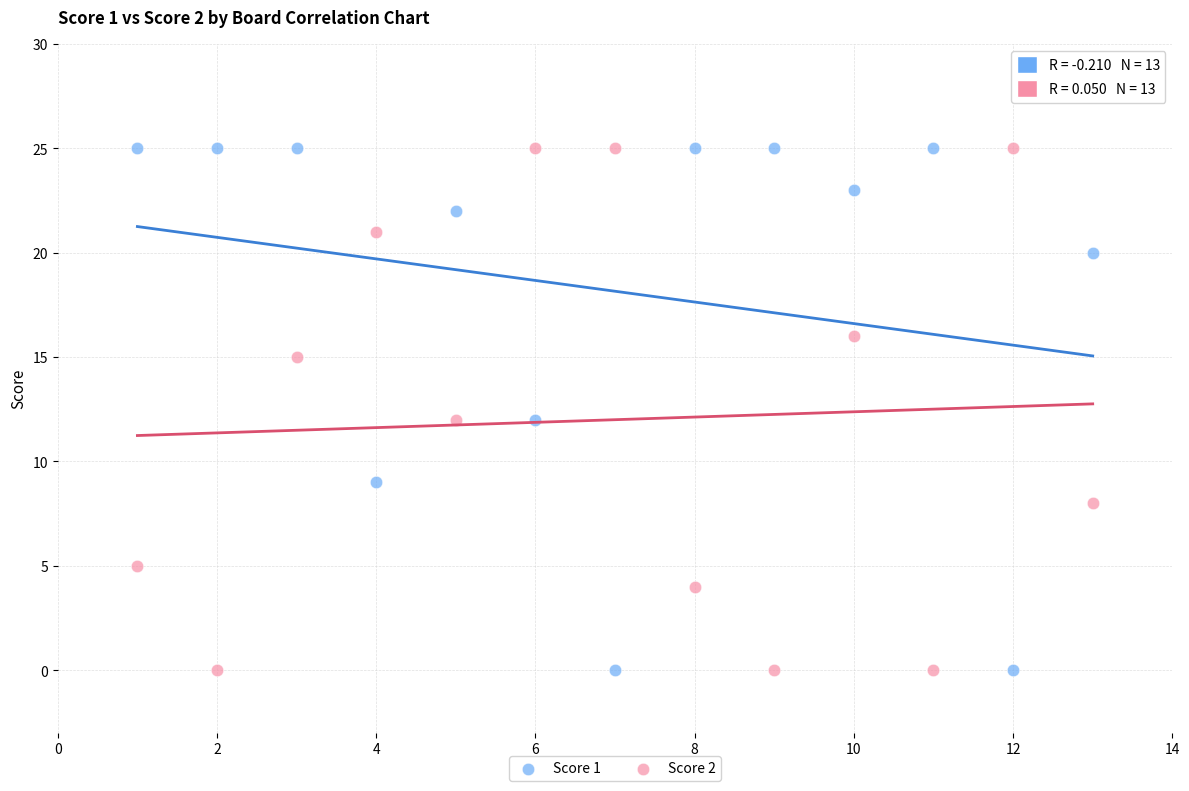

What is the X range (max minus min) for the scatter plot?

12